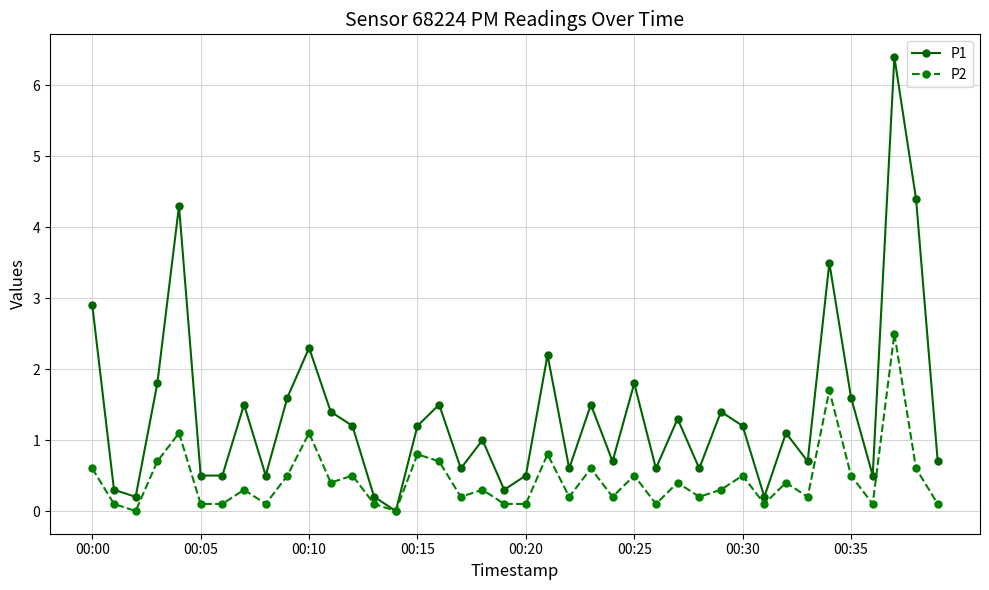

What are all the series names shown in the legend?

P1, P2